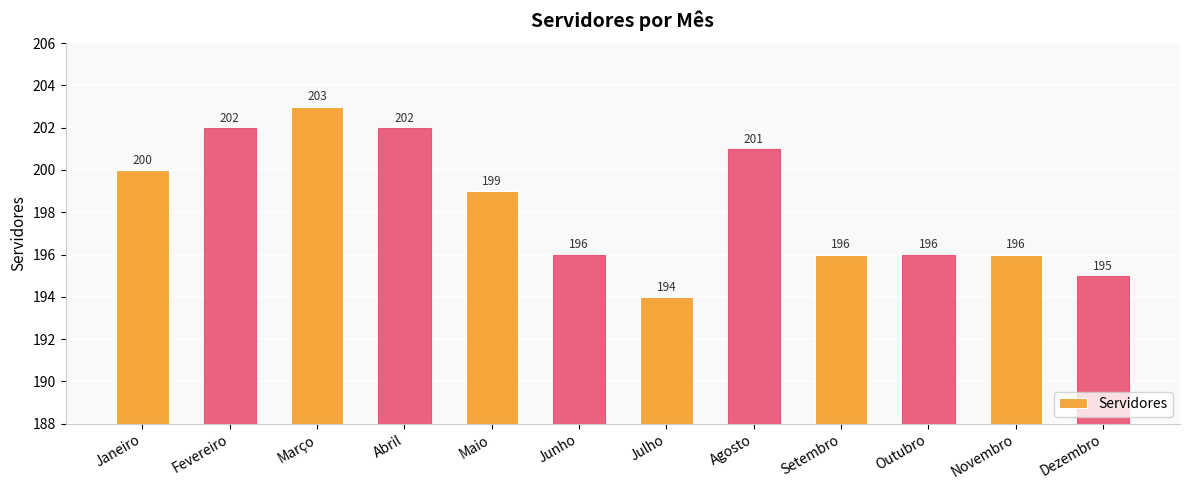

The value at Novembro is 196. True or false?

True